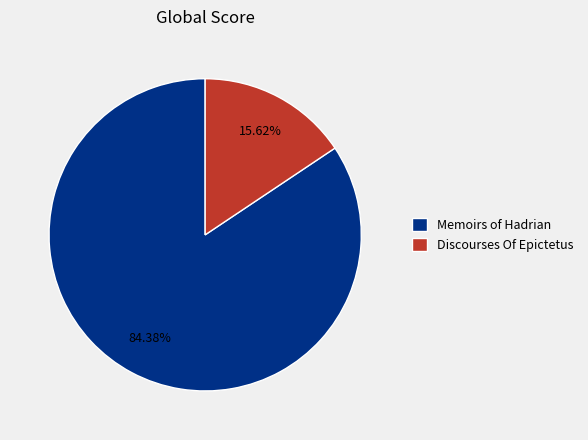

Which category accounts for the majority?

Memoirs of Hadrian